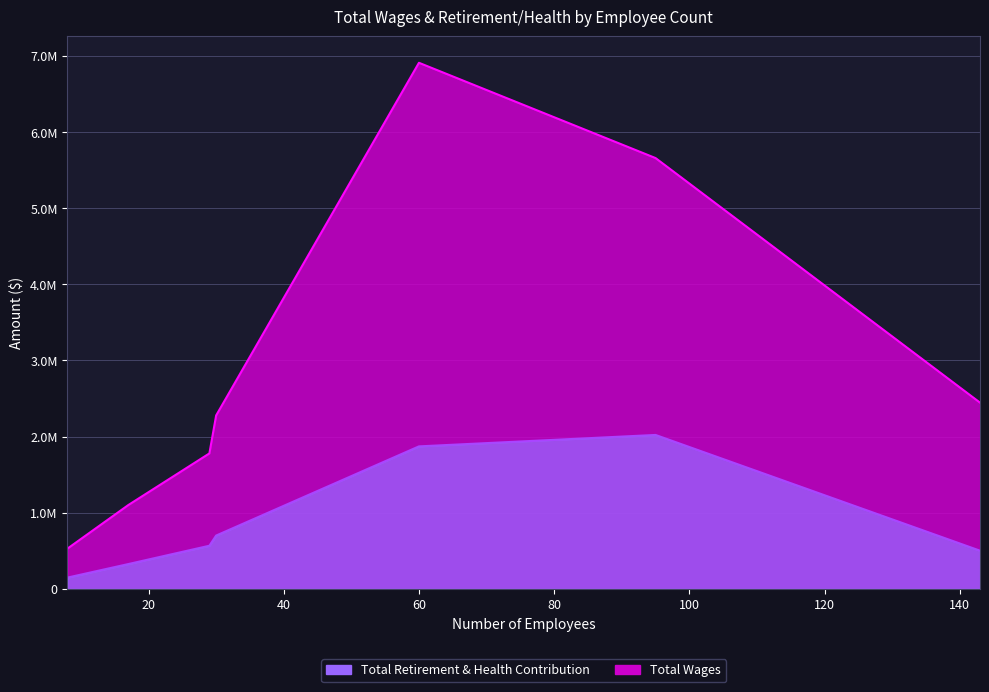

Which series changed the most between 17 and 95?

Total Wages